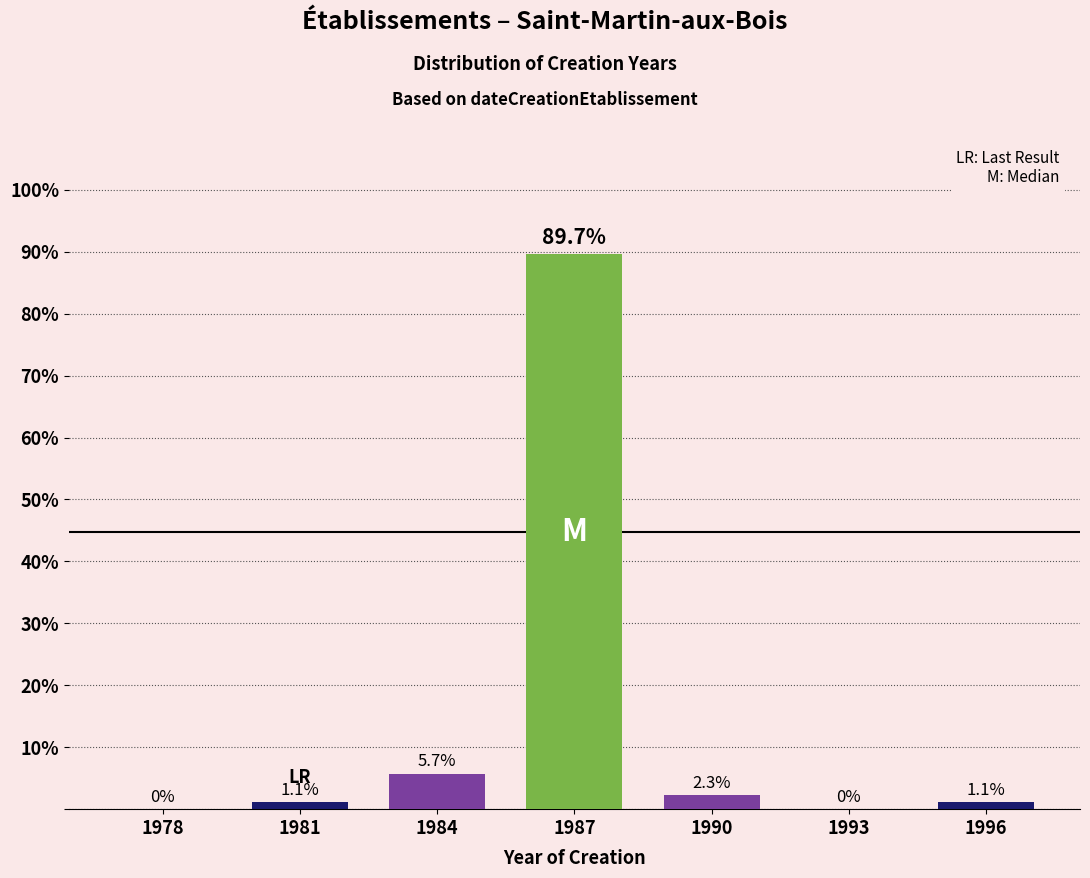

Reading left to right, transcribe all the data shown in this chart.

1978=0.0	1981=1.1	1984=5.7	1987=89.7	1990=2.3	1993=0.0	1996=1.1